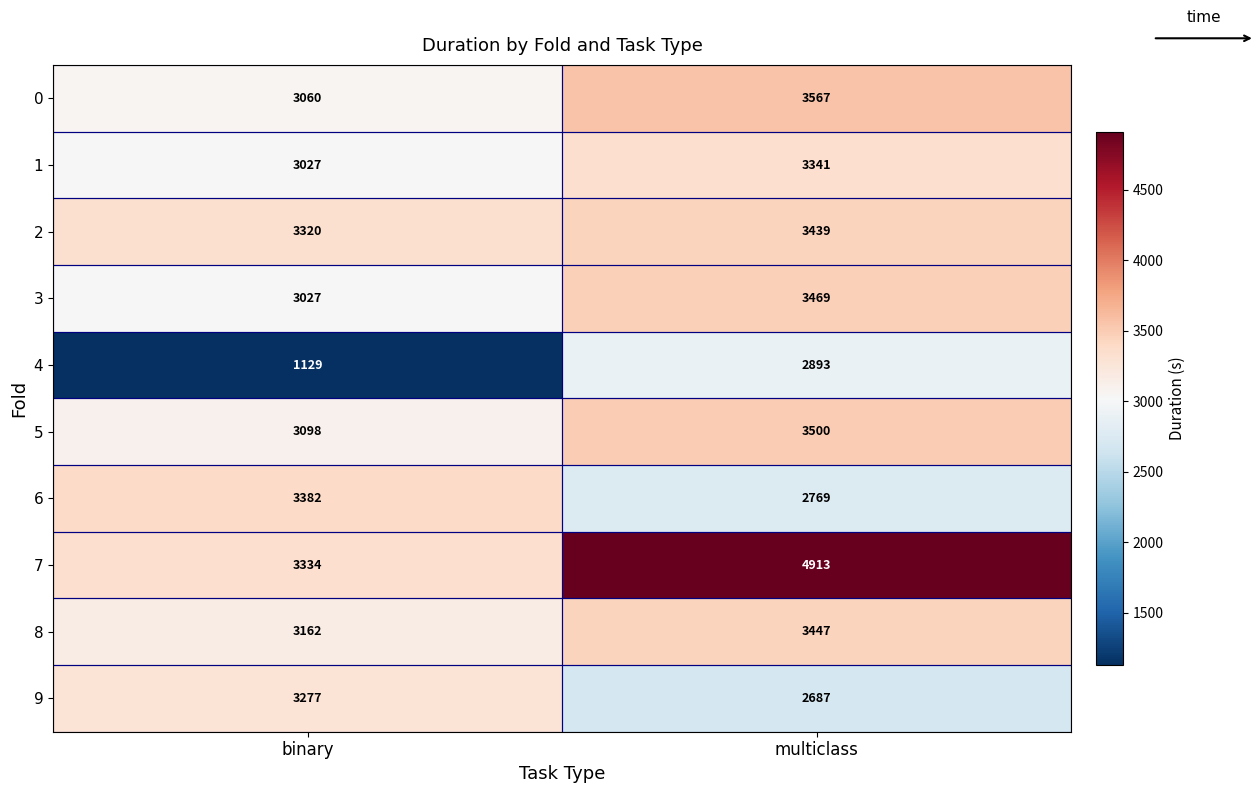

What is the difference between the highest and lowest values at multiclass?

2226